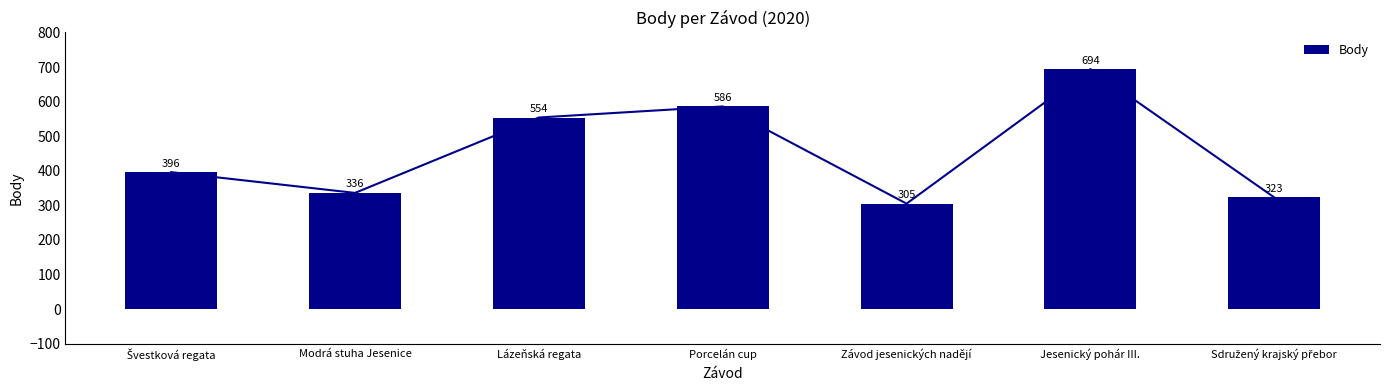

What is the average value?

456